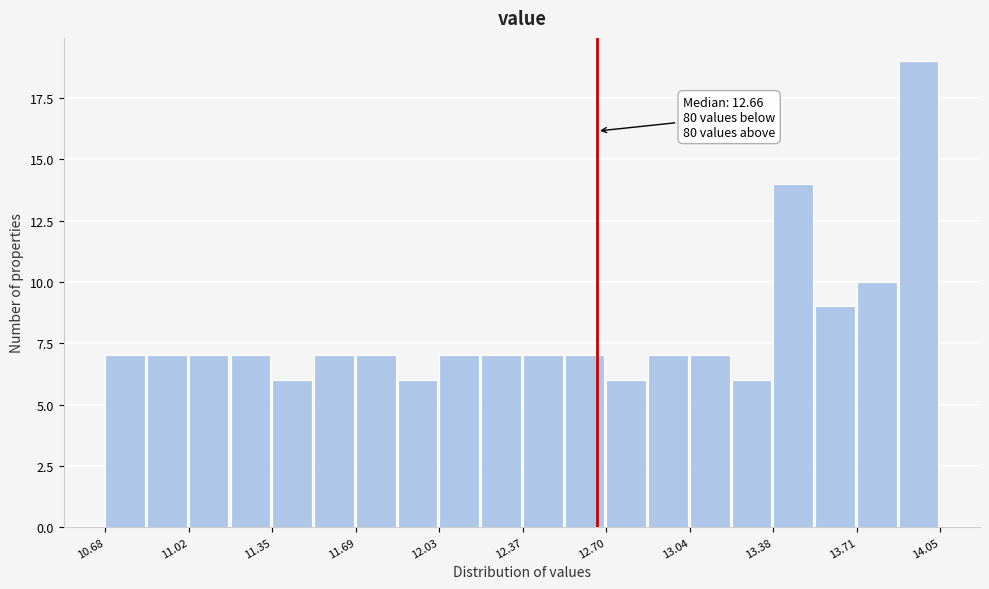

Read against the x-axis, roughly where is the centre of the tallest bar?

13.95